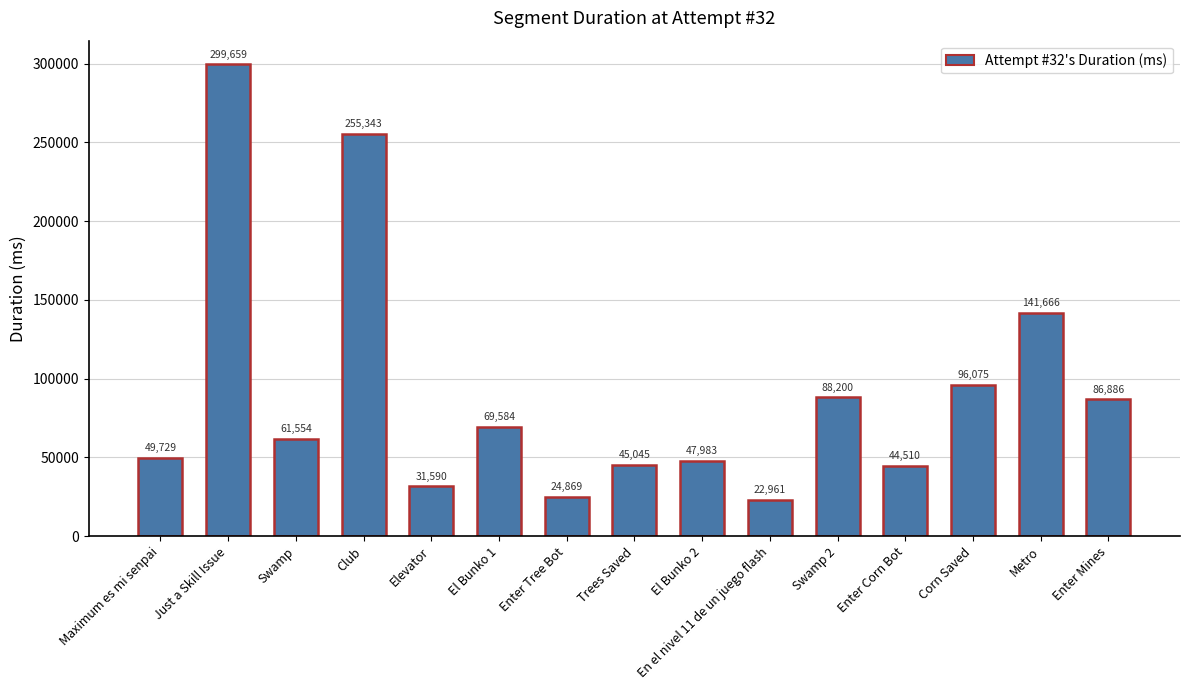

What value does the data have at Club, to the nearest 10?

255340